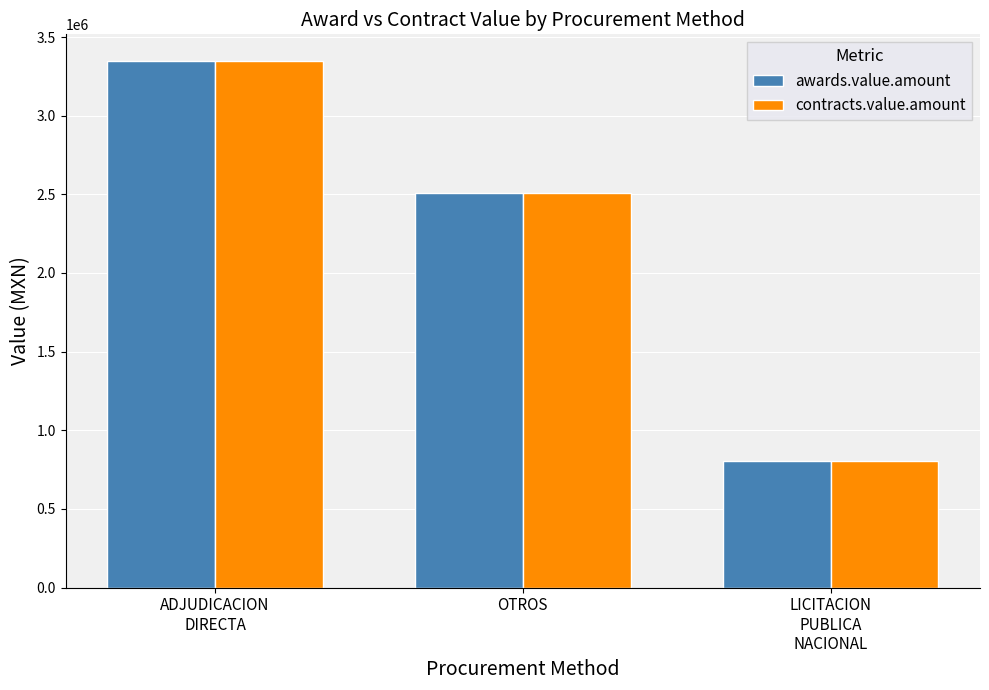

What is the label of the 3rd bar from the left?

LICITACION
PUBLICA
NACIONAL